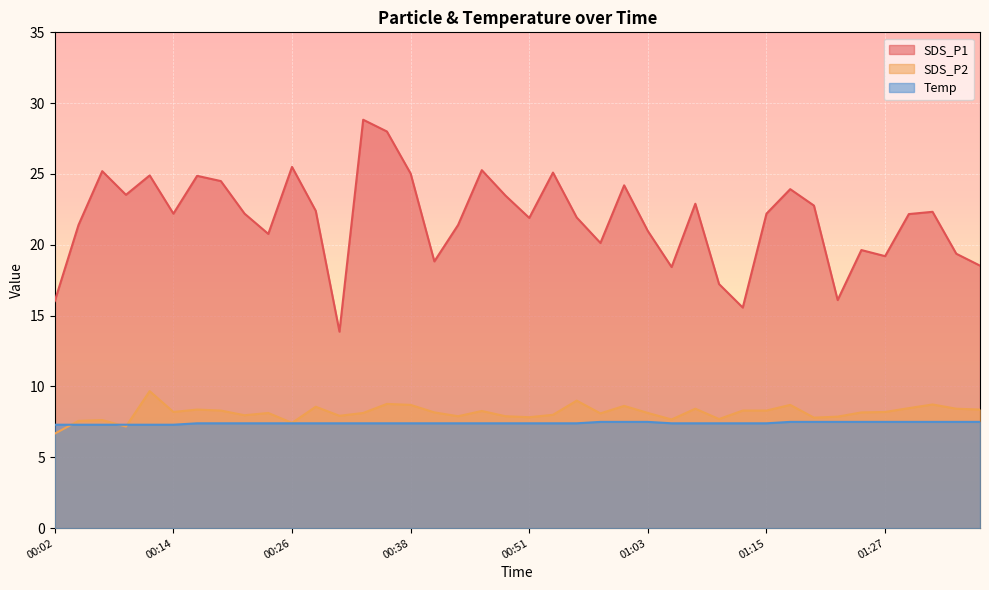

What is the maximum value for Temp?

7.5